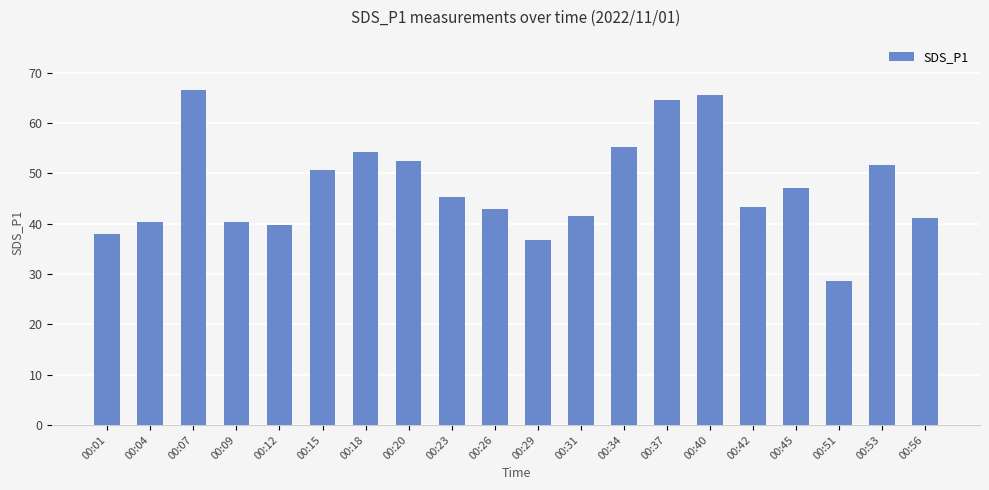

Which label corresponds to the smallest value in the chart?

00:51